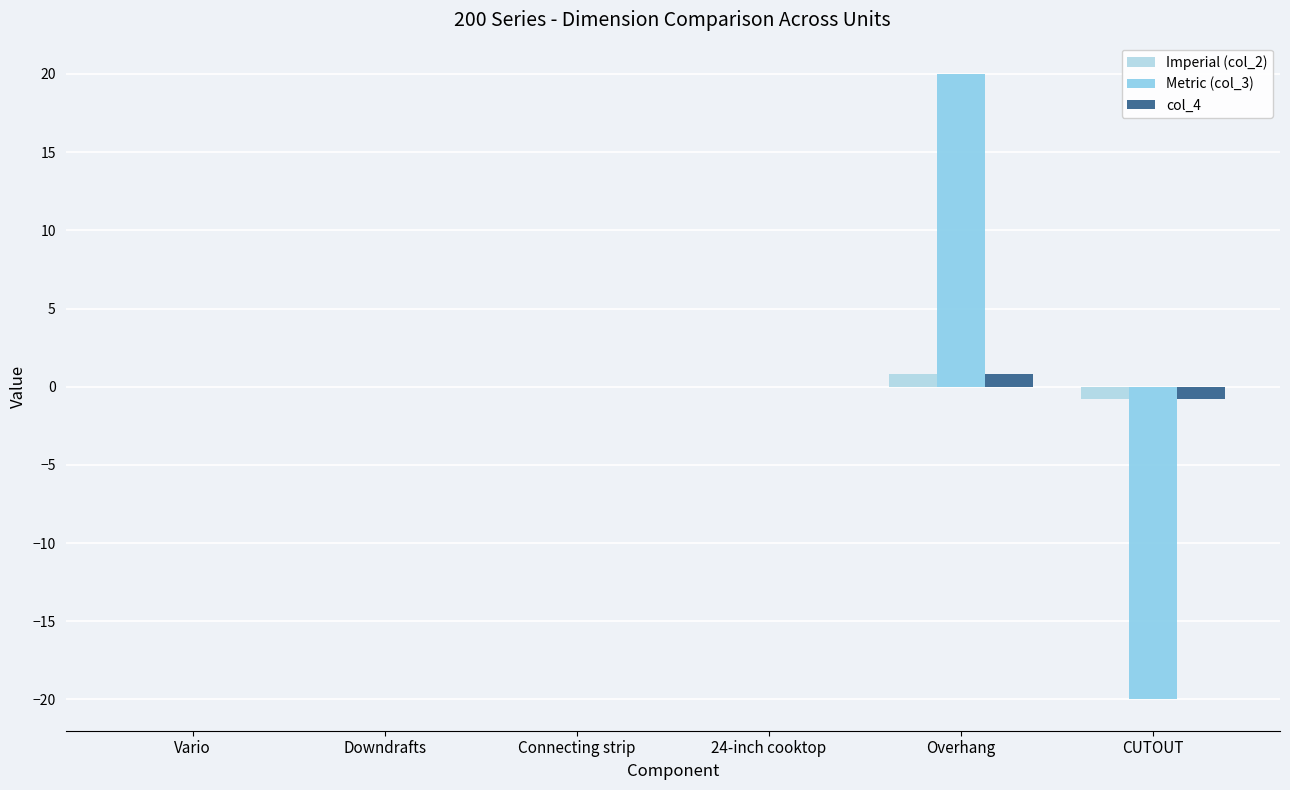

Is it true that col_4 equals 0.0 at Downdrafts?

True